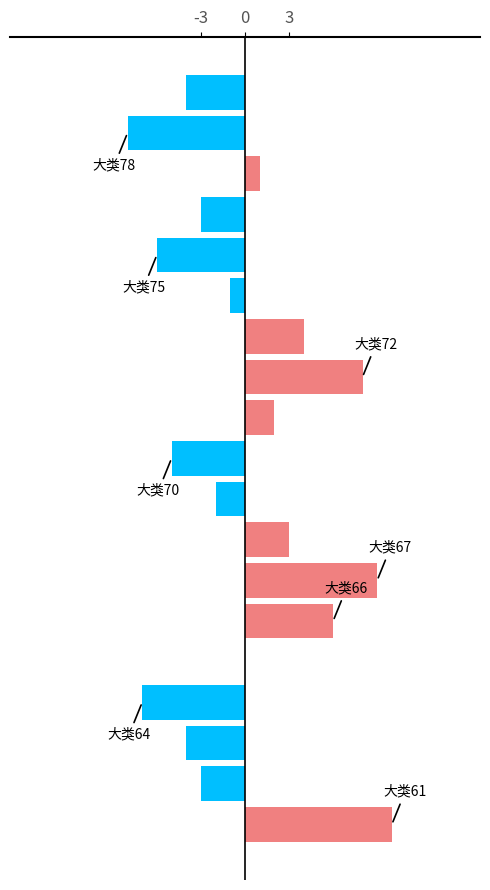

Count the number of values greater than -1.

9